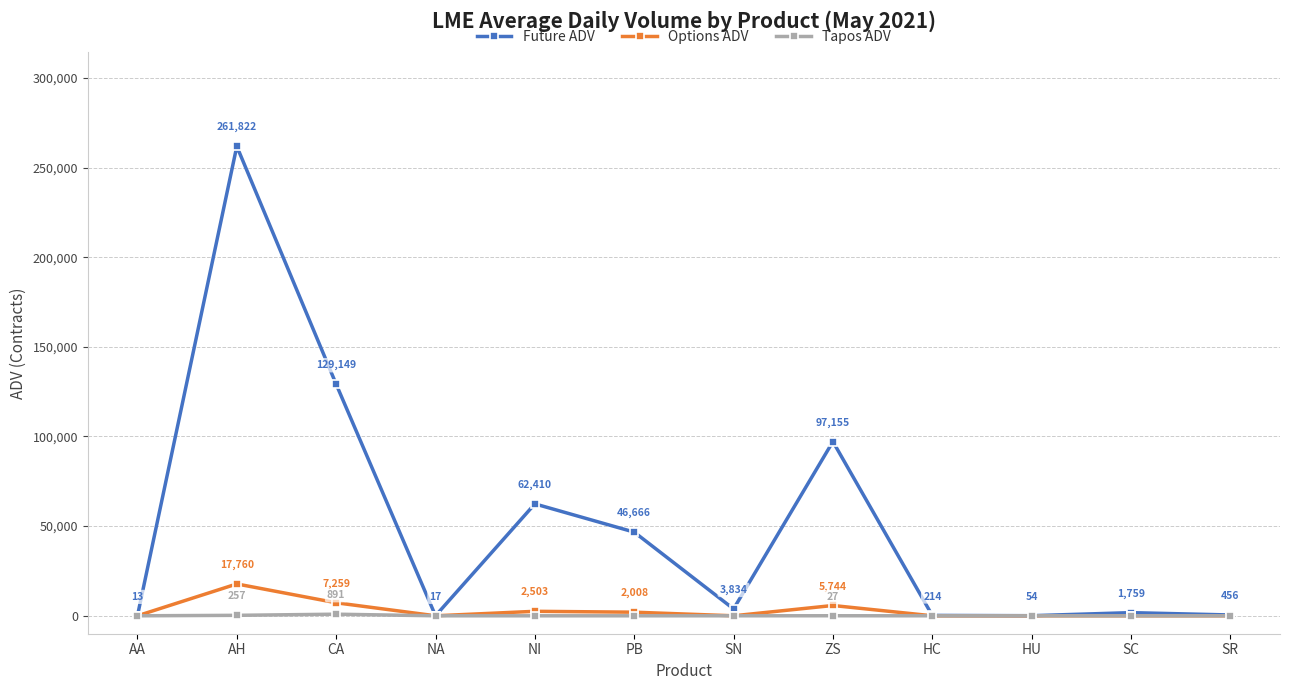

What is the value of the Options ADV point at the 3rd from the left?

7259